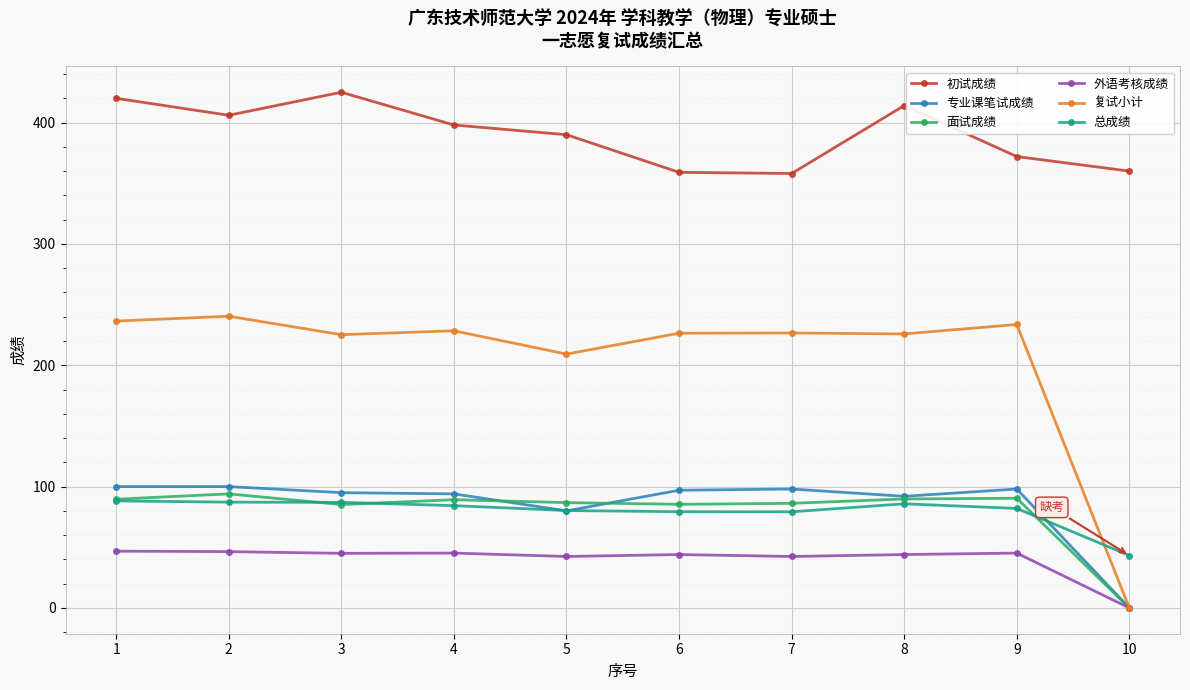

What value does the 初试成绩 series have at 2?

406.0